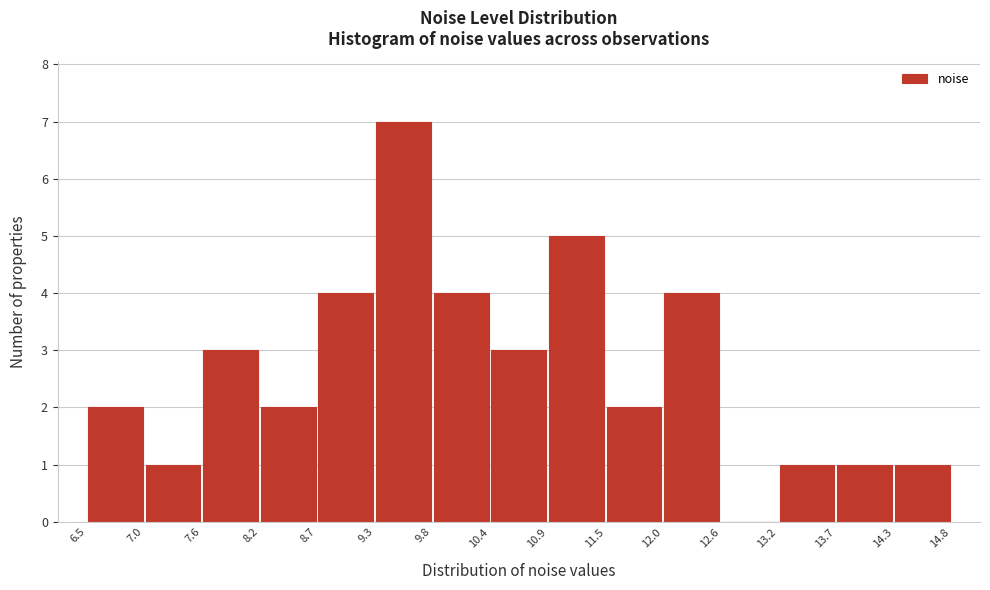

Reading left to right, list every bar in this chart as the range it spans on the x-axis followed by its height. The values are not printed on the chart, so give them approximately, as read against the axis.

6.5 to 7.0: 2
7.0 to 7.6: 1
7.6 to 8.2: 3
8.2 to 8.7: 2
8.7 to 9.3: 4
9.3 to 9.8: 7
9.8 to 10.4: 4
10.4 to 10.9: 3
10.9 to 11.5: 5
11.5 to 12.0: 2
12.0 to 12.6: 4
12.6 to 13.2: 0
13.2 to 13.7: 1
13.7 to 14.3: 1
14.3 to 14.8: 1